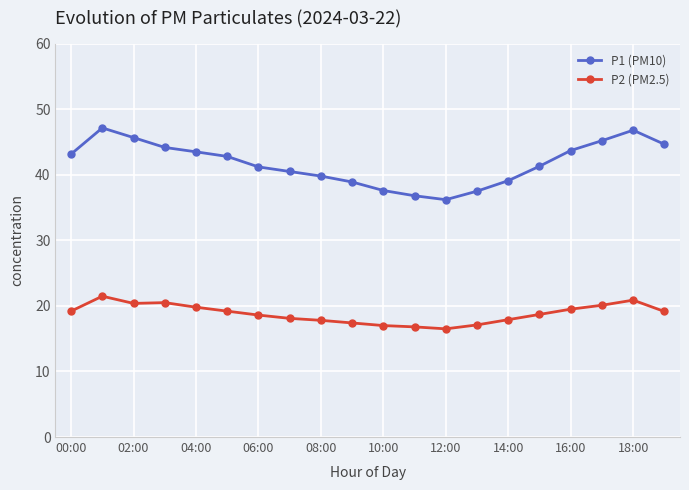

Which series has the widest spread of values?

P1 (PM10)